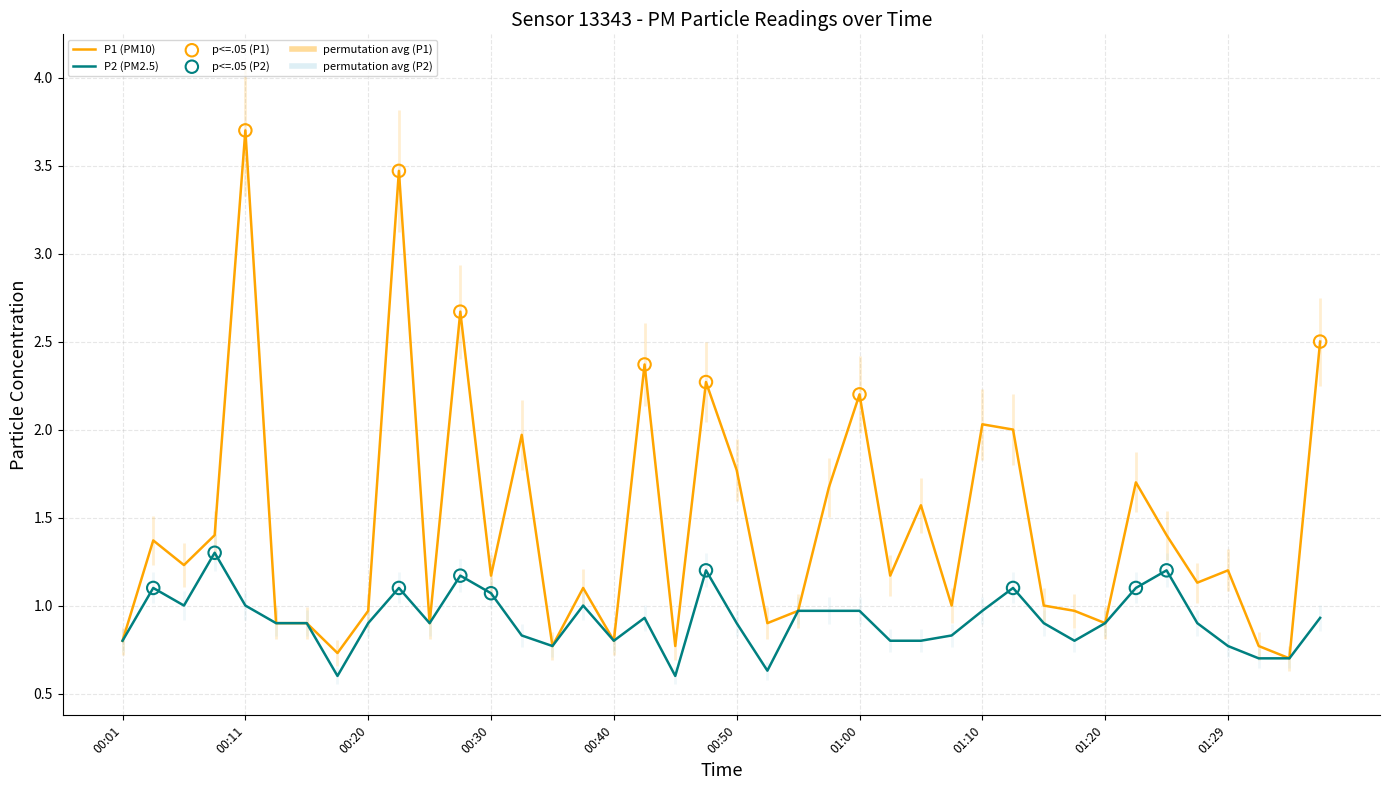

Which series has the largest Y range (max minus min)?

P1